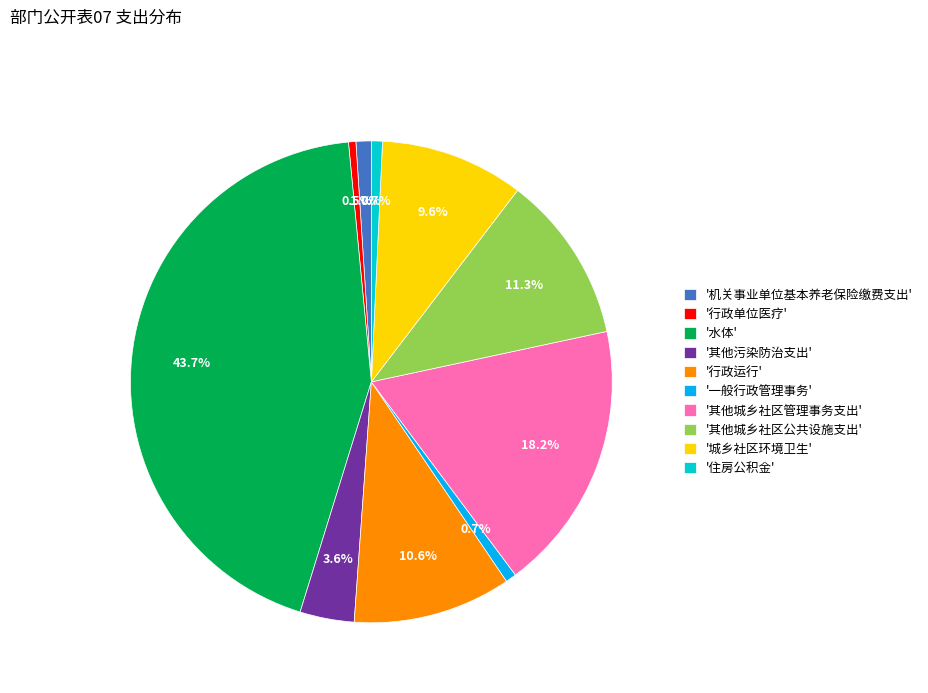

How many slices are in this pie chart?

10